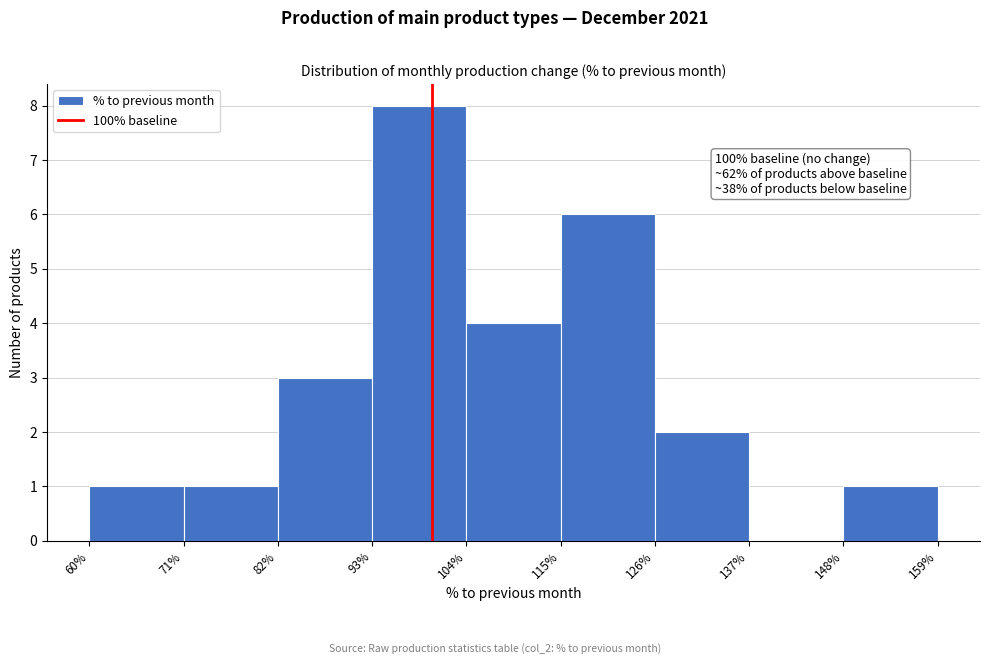

Over which range of the x-axis is the bar tallest?

93% to 104%